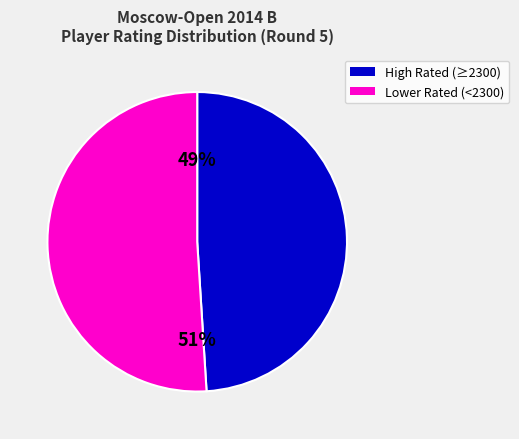

Rank the categories by value from highest to lowest.

Lower Rated (<2300), High Rated (≥2300)